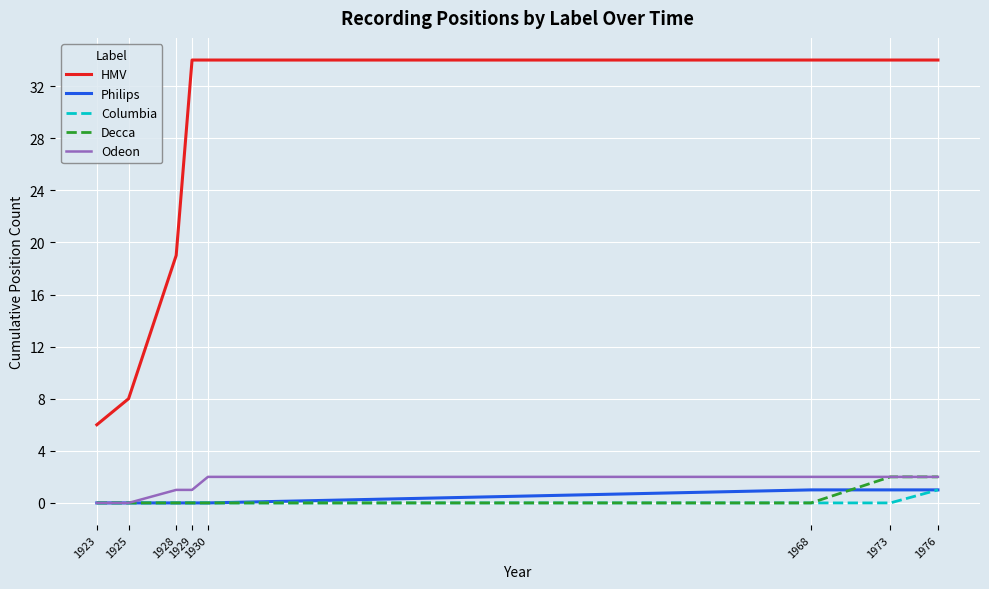

What is the sum of all Decca values?

4